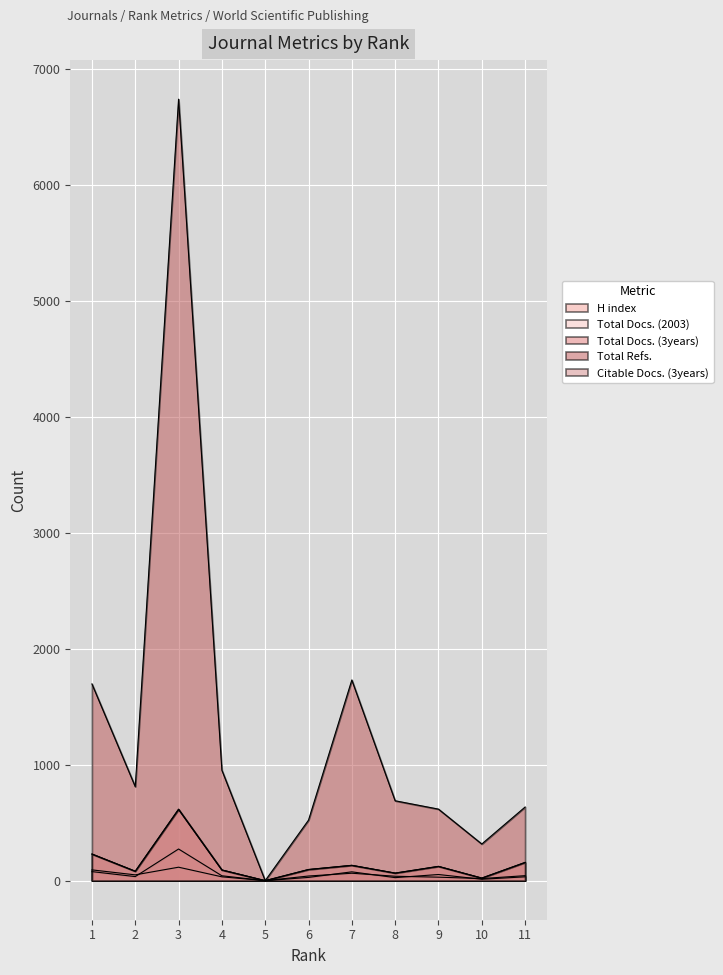

What is the difference between the Citable Docs. (3years) values at 6 and 10?

74